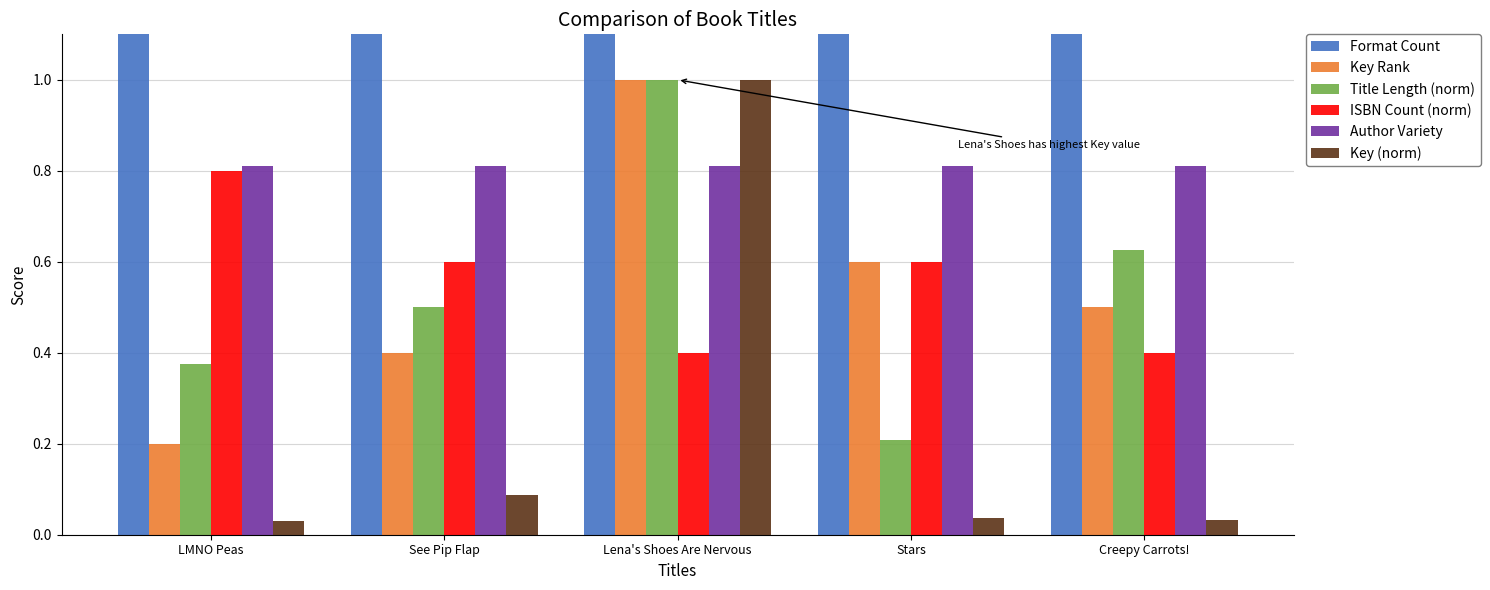

What is the lowest value of the Format Count series?

2.0